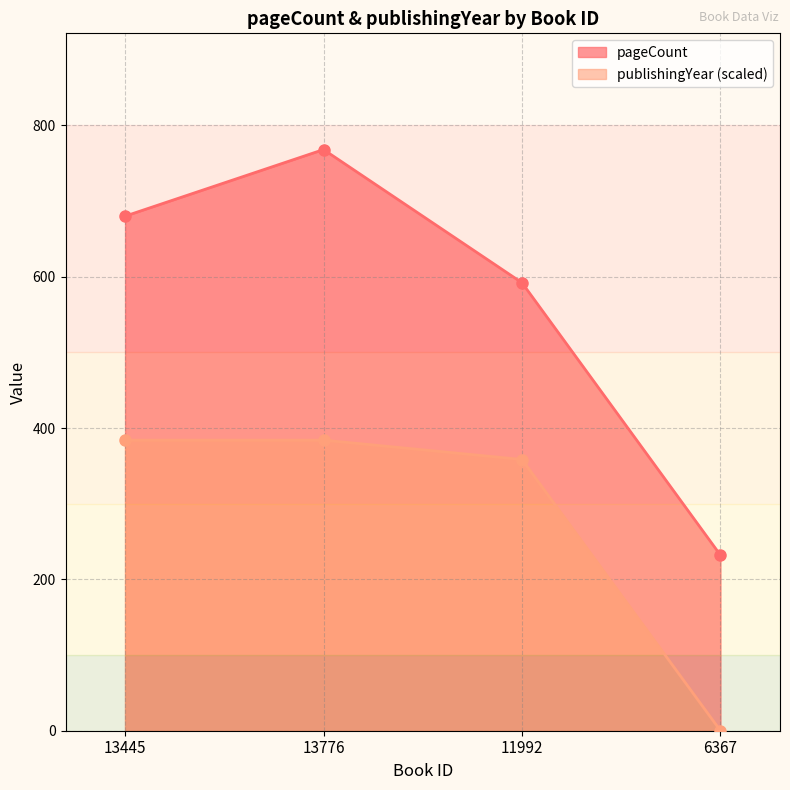

True or false: pageCount has a value of 394.0 at 13445.

False